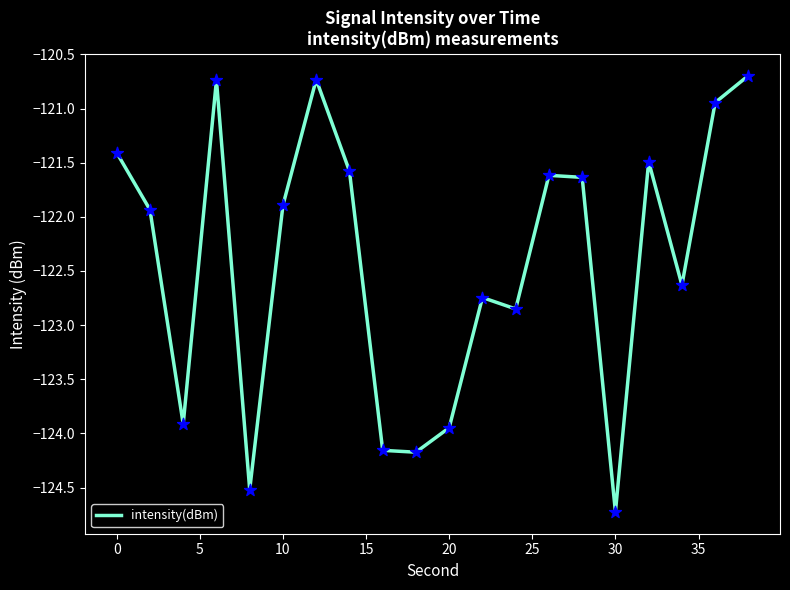

What is the maximum value shown in the chart?

-120.7